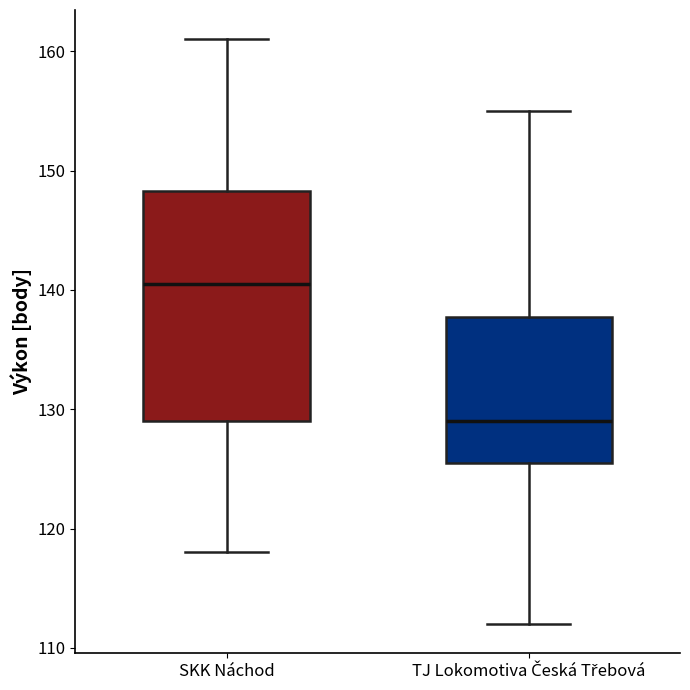

Which box is the tallest, from its lower edge to its upper edge?

SKK Náchod